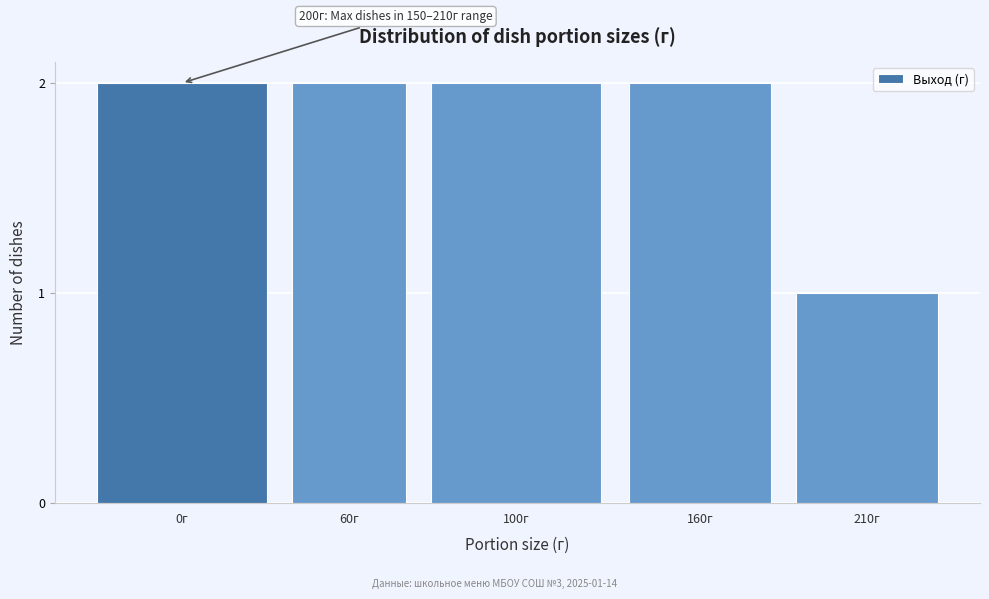

Reading right to left, extract all data points from this chart.

210г=1	160г=2	100г=2	60г=2	0г=2